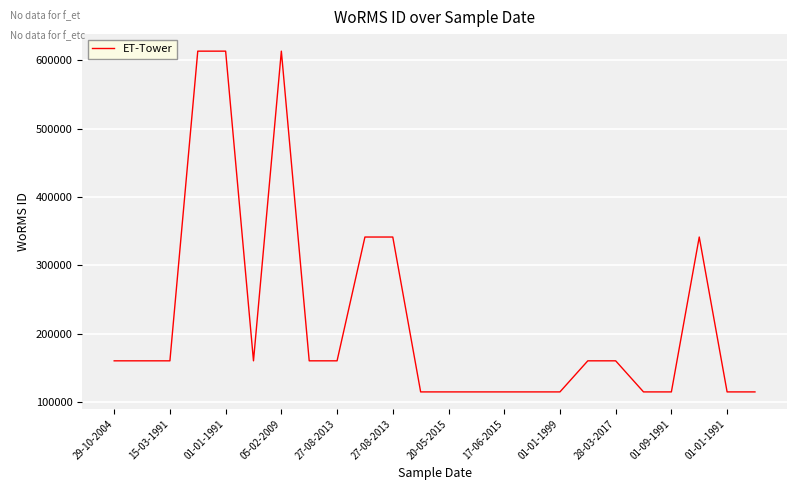

What is the maximum value shown in the chart?

613430